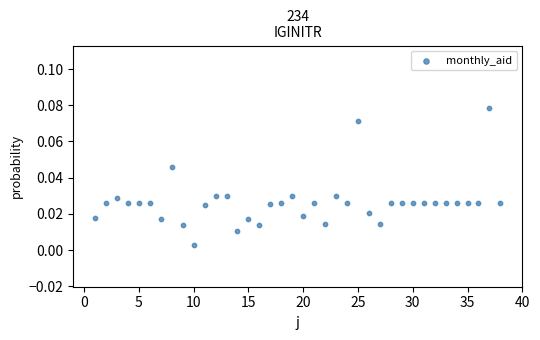

What is the range of X values (max minus min)?

37.0